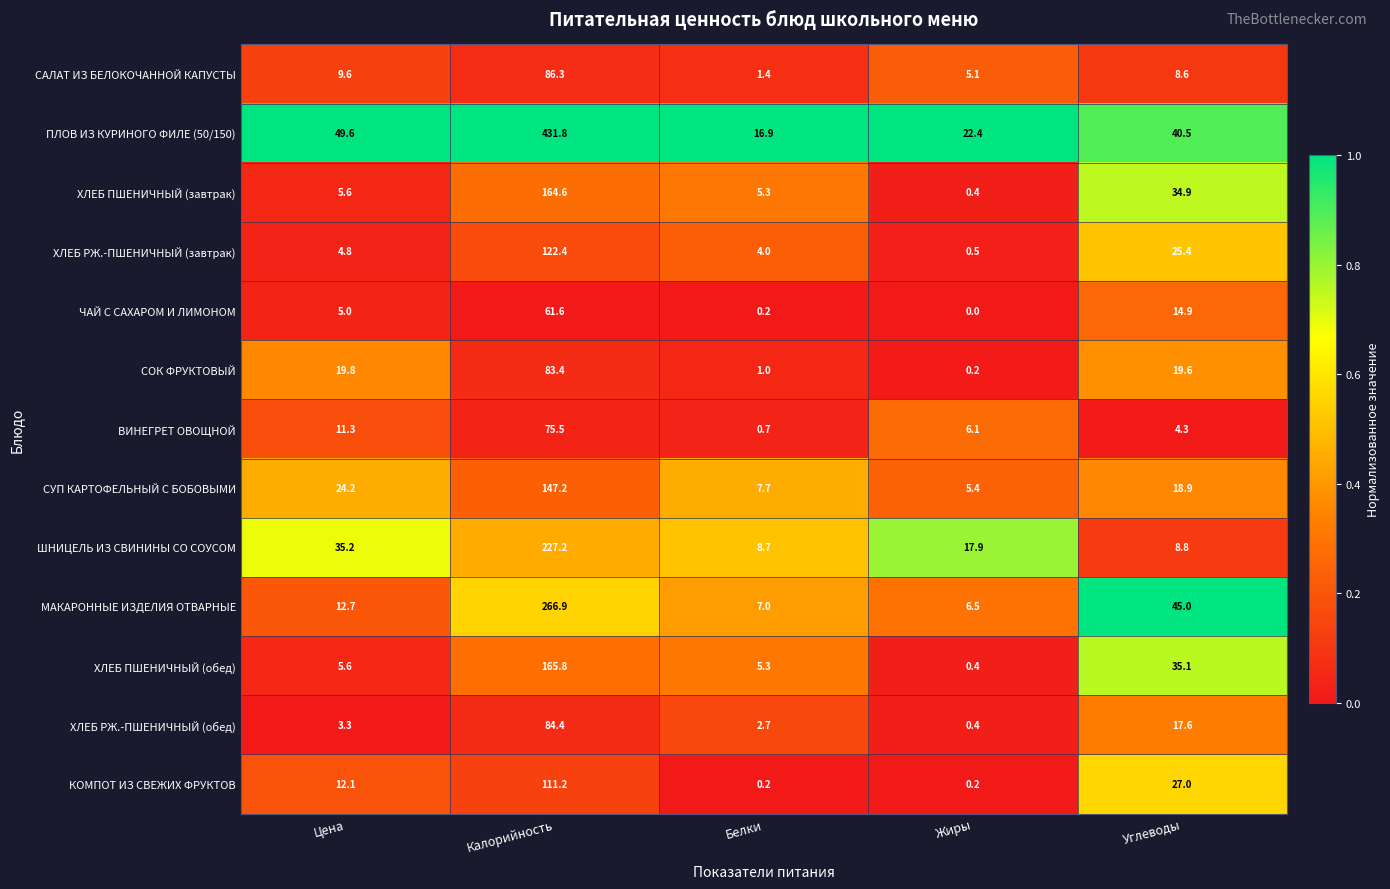

The СУП КАРТОФЕЛЬНЫЙ С БОБОВЫМИ series shows 24.2 at Цена. True or false?

True